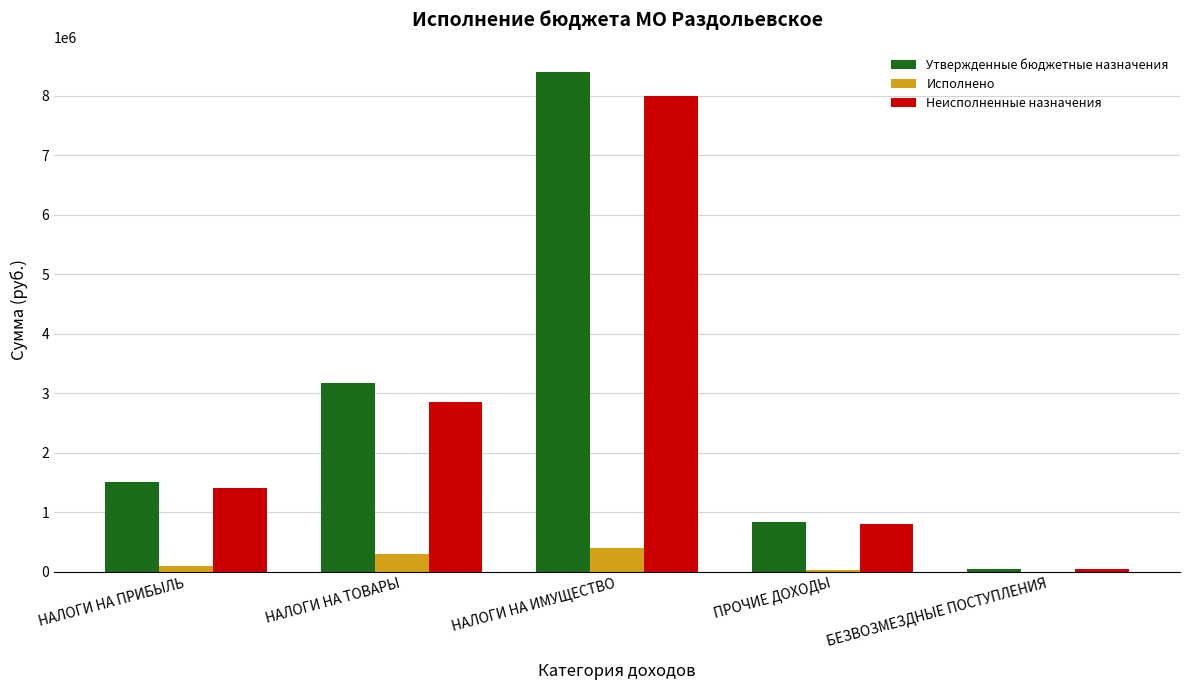

Is it true that Неисполненные назначения equals 2275246.6 at НАЛОГИ НА ПРИБЫЛЬ?

False